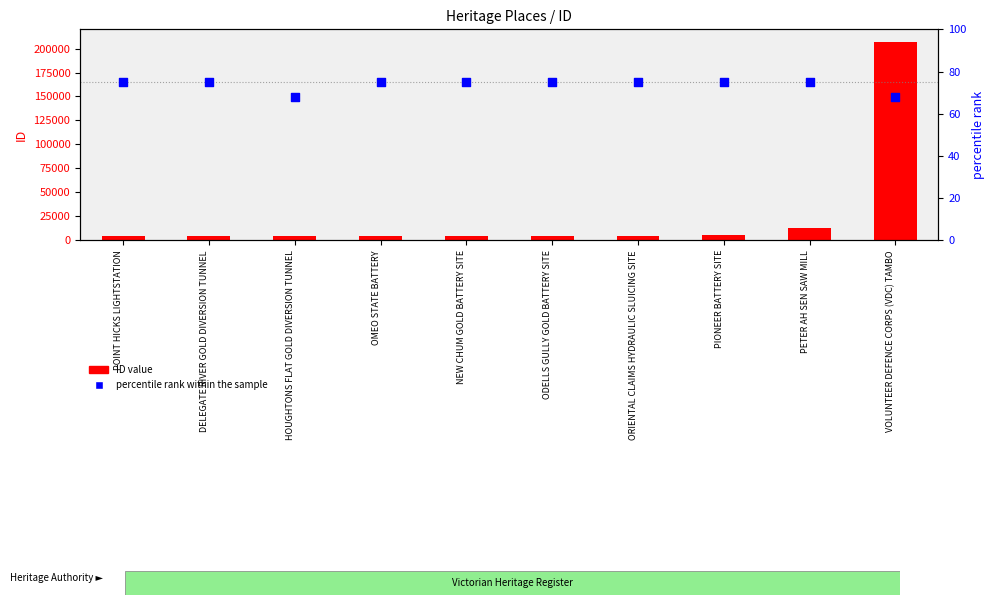

What are all the series names shown in the legend?

ID value, percentile rank within the sample